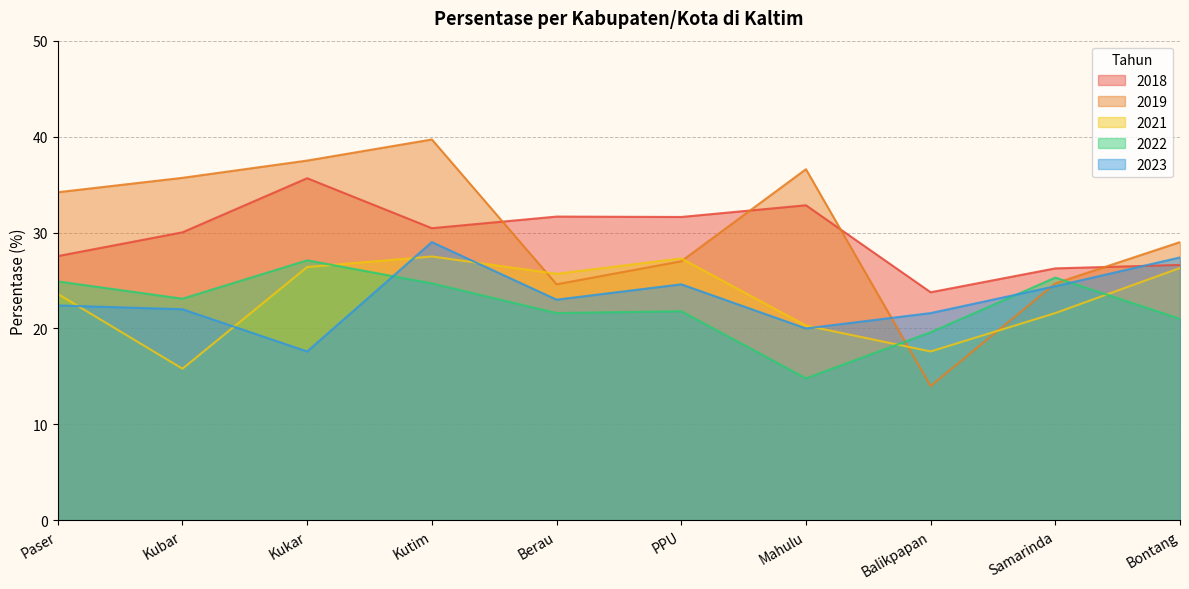

In 2019, how many points are higher than both neighbors (excluding endpoints)?

2